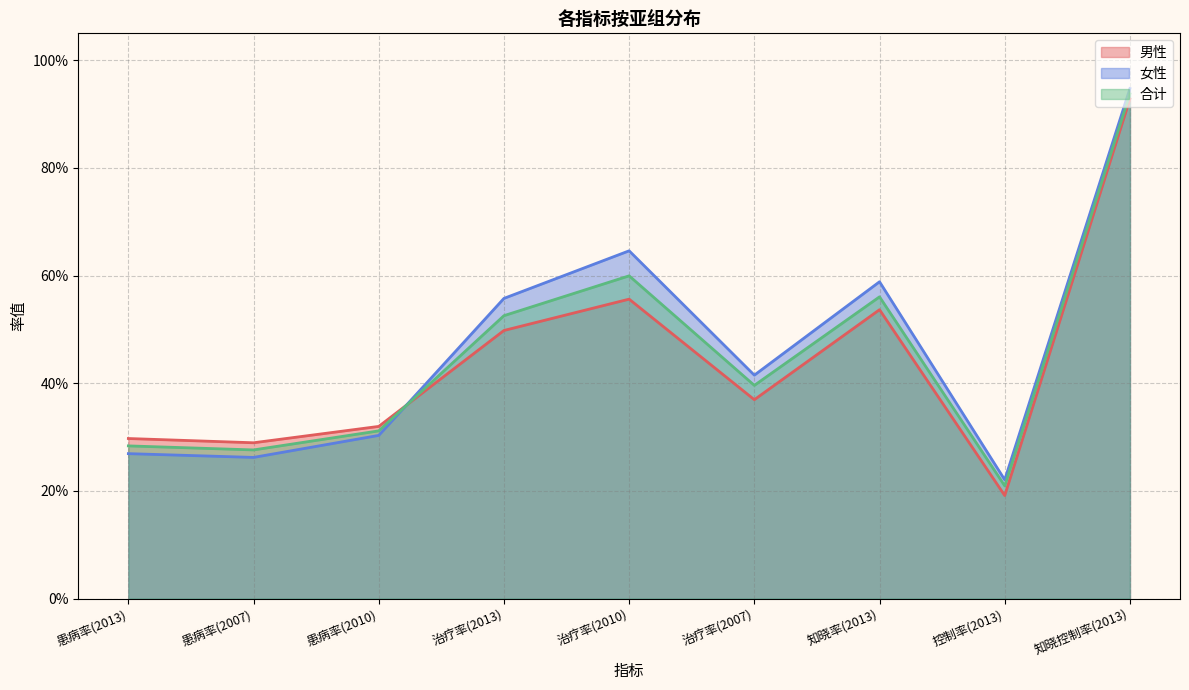

Which series has the largest range (max minus min)?

男性